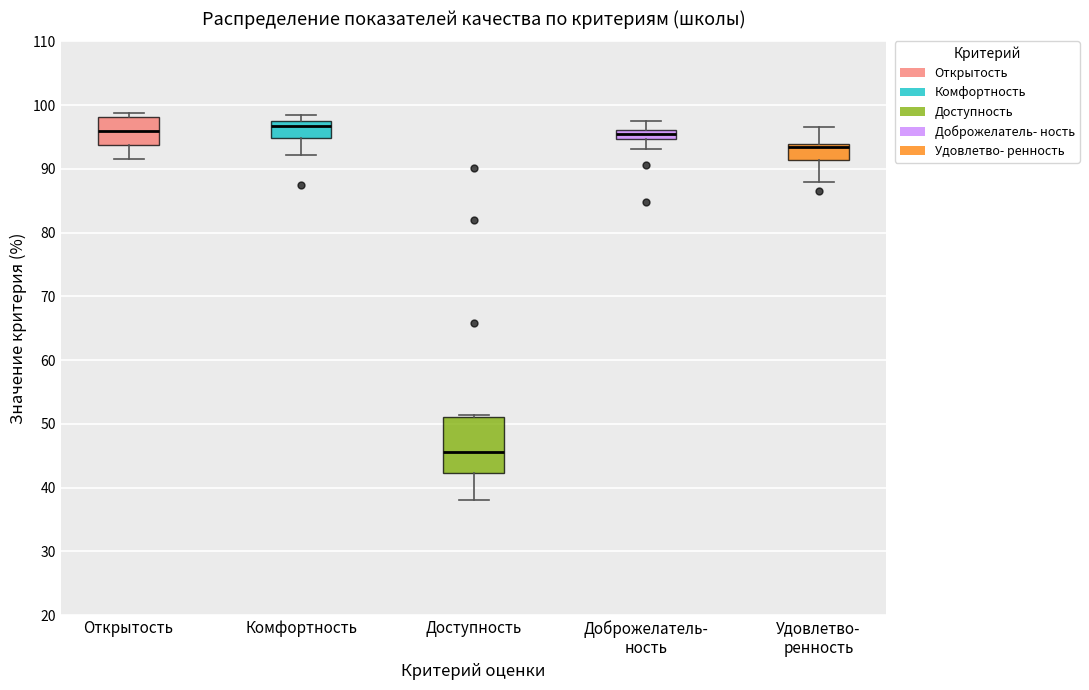

Comparing the boxes themselves (not the whiskers), which one is the tallest?

Доступность